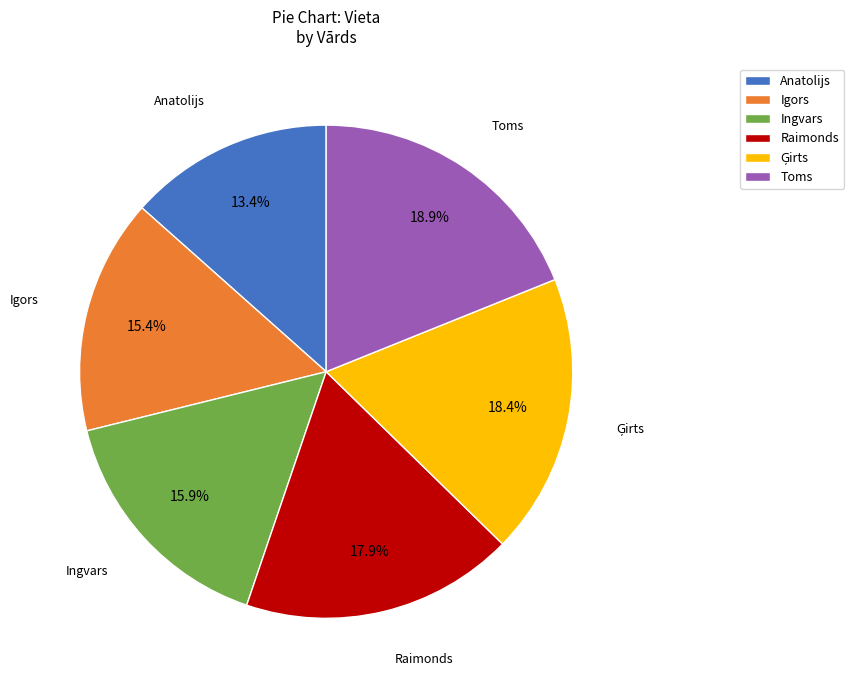

Which slice is the smallest?

Anatolijs